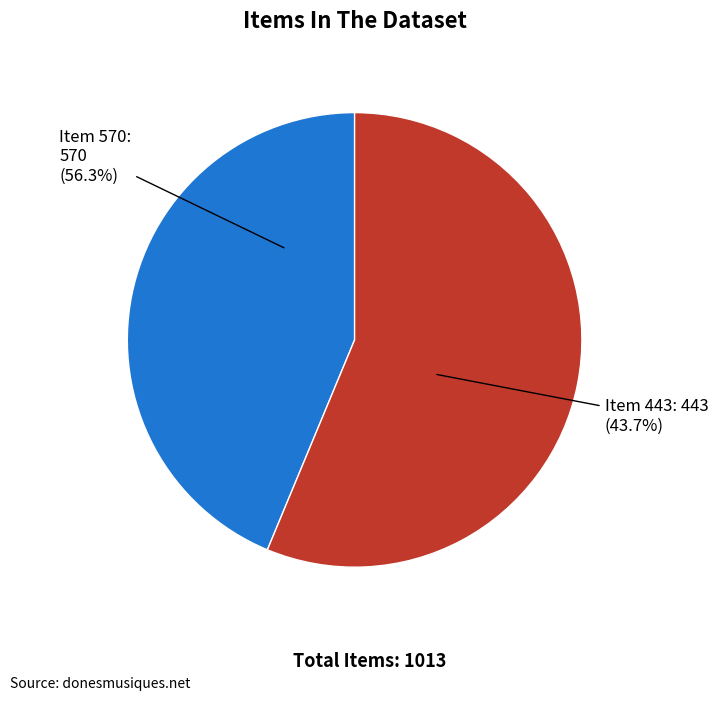

What percentage is the https://donesmusiques.net/items/show/570 slice, to the nearest percent?

56%